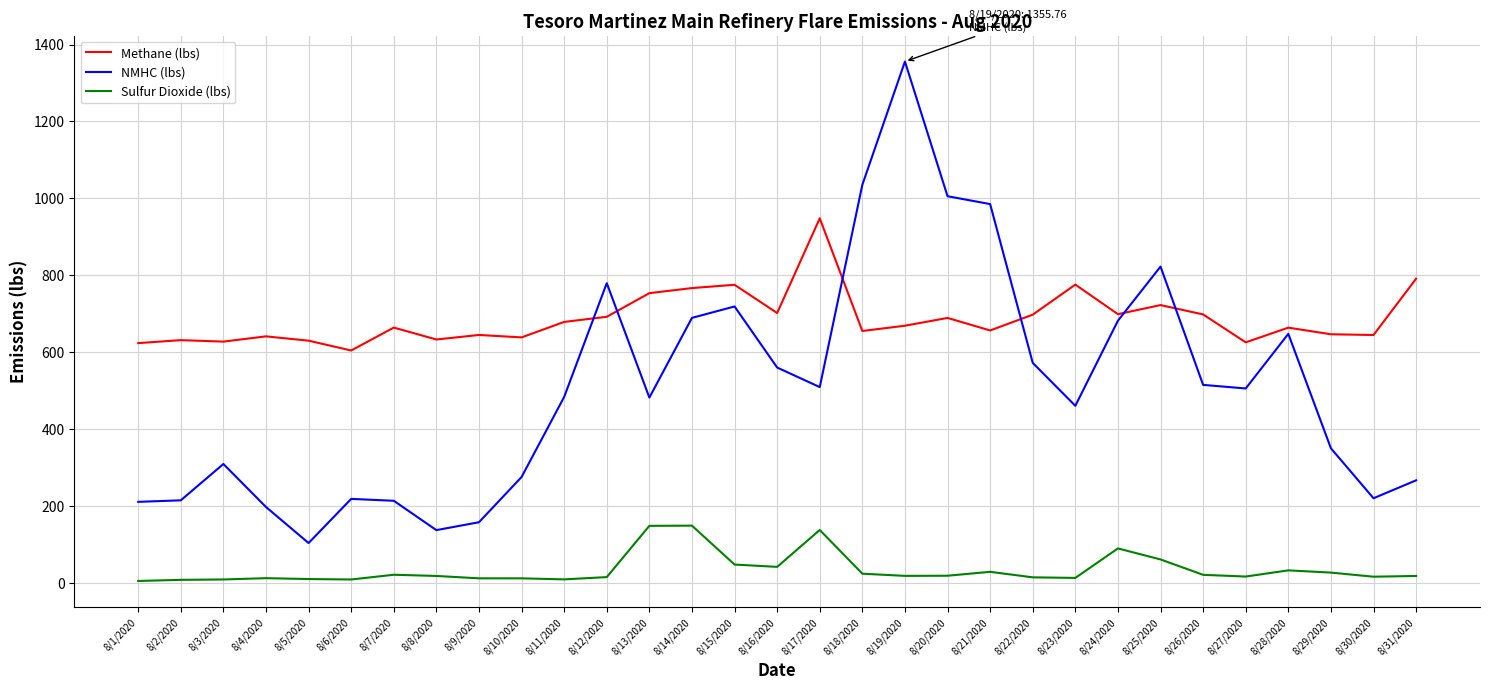

At 8/9/2020, list the series in order from smallest to largest.

Sulfur Dioxide (lbs), NMHC (lbs), Methane (lbs)